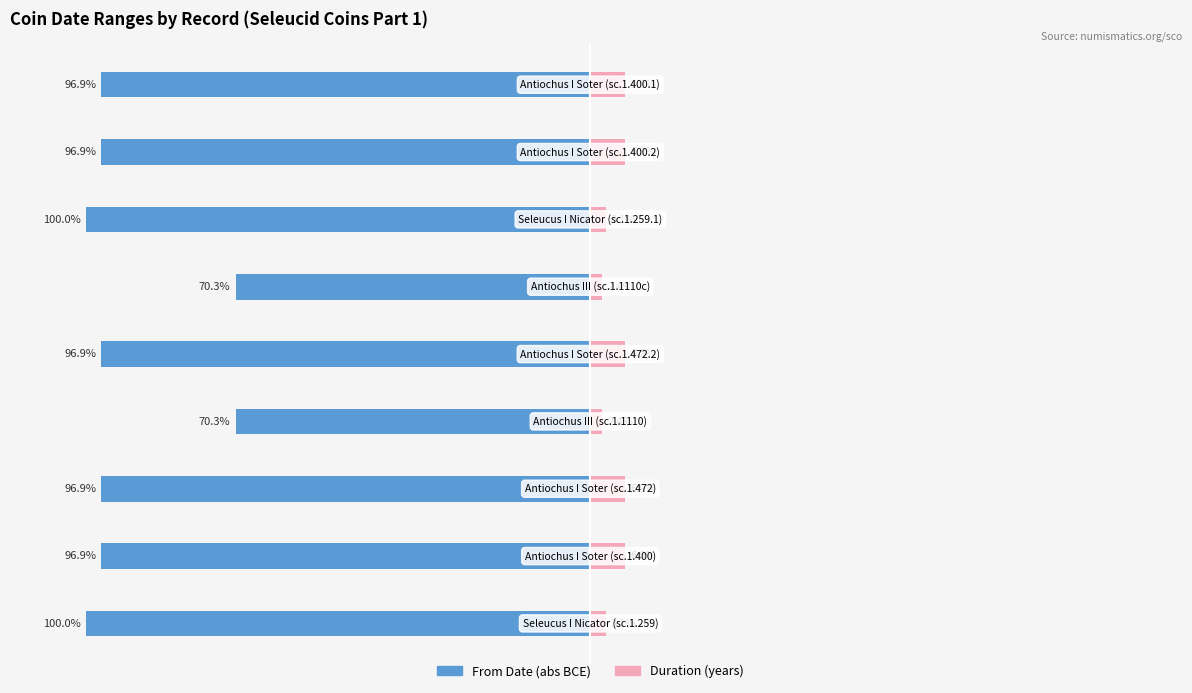

Are the bars grouped side by side (vs. stacked)?

Yes